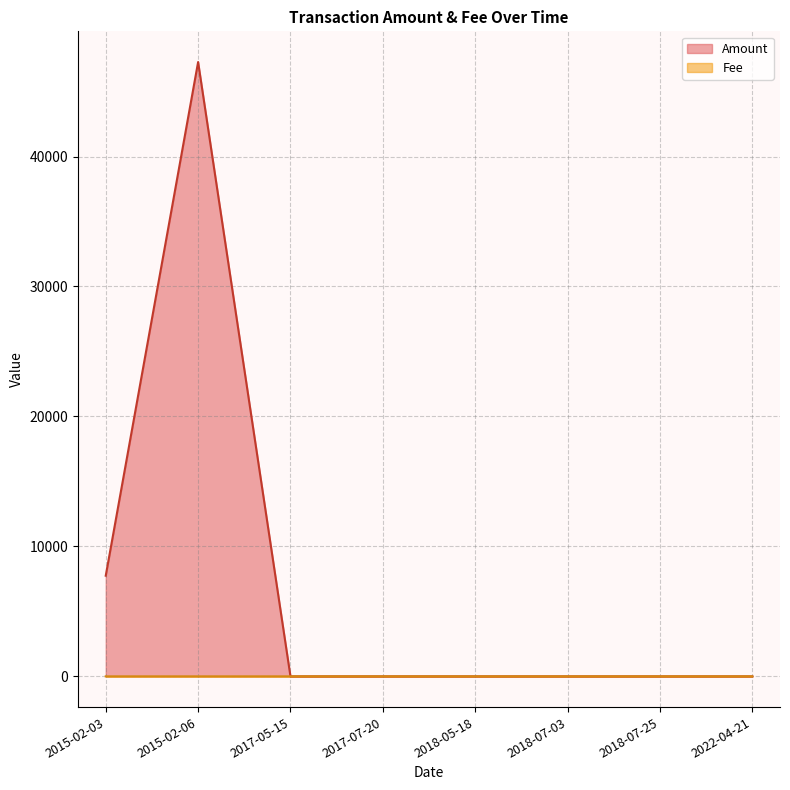

After their last crossing, which series has the higher values: Amount or Fee?

Fee